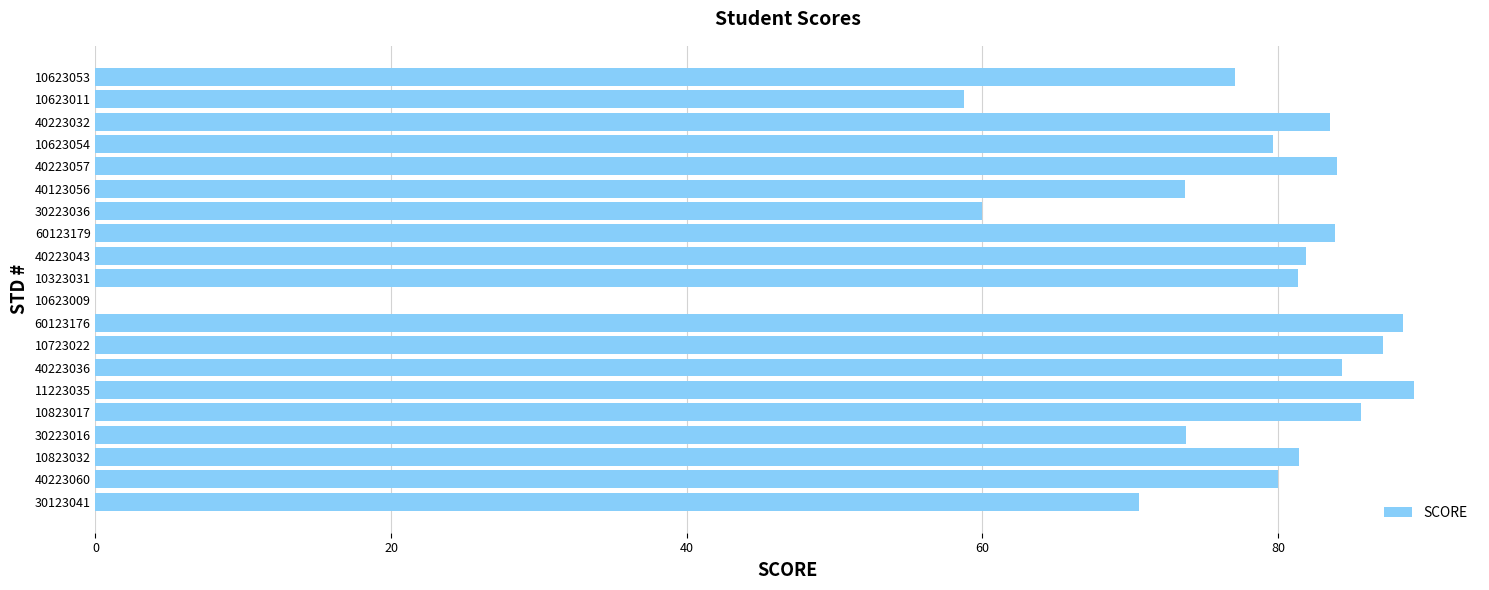

The value at 30223016 is 73.8. True or false?

True